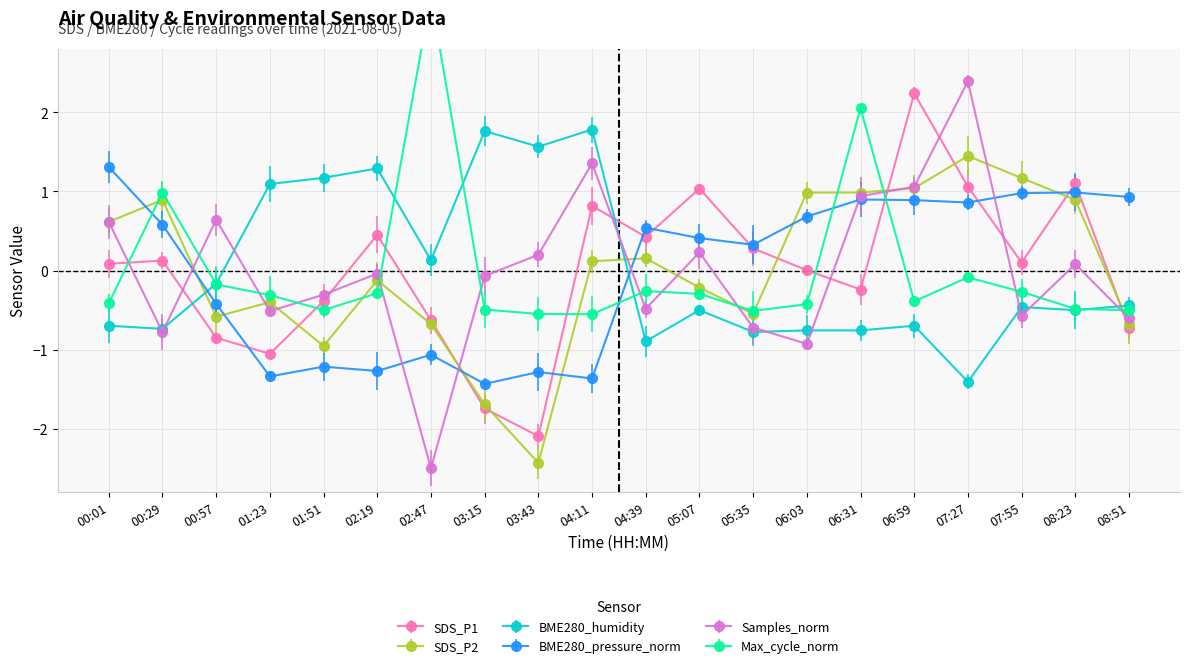

Is this an area chart (filled region under the line)?

No